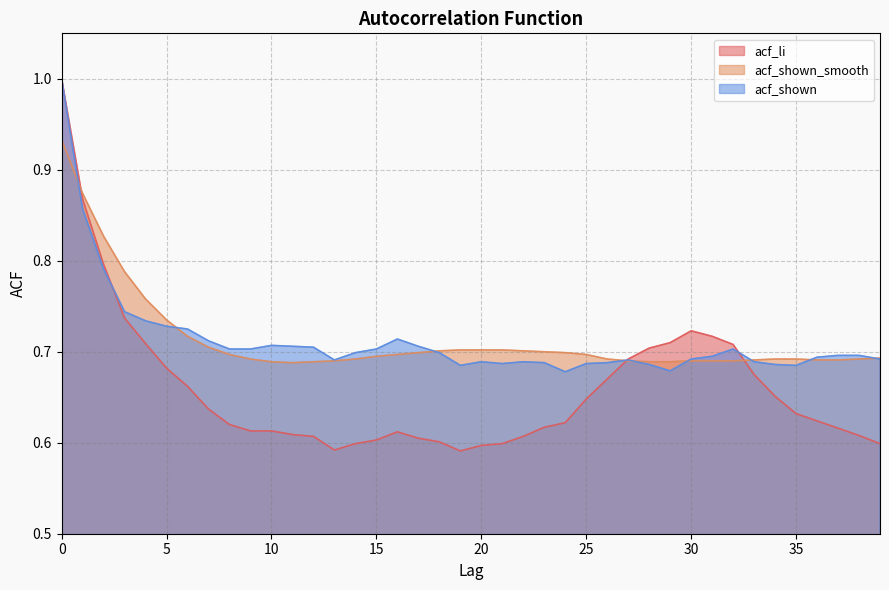

At which label does acf_shown_smooth reach its minimum?

11